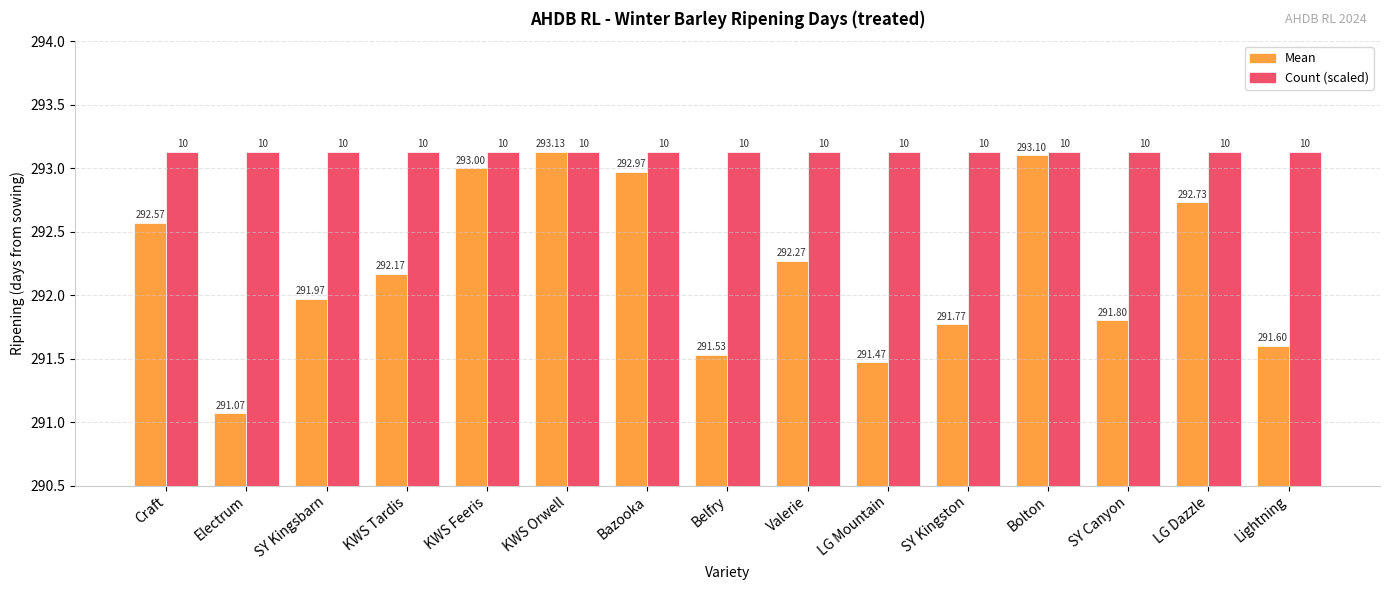

Count the number of categories in the chart.

15